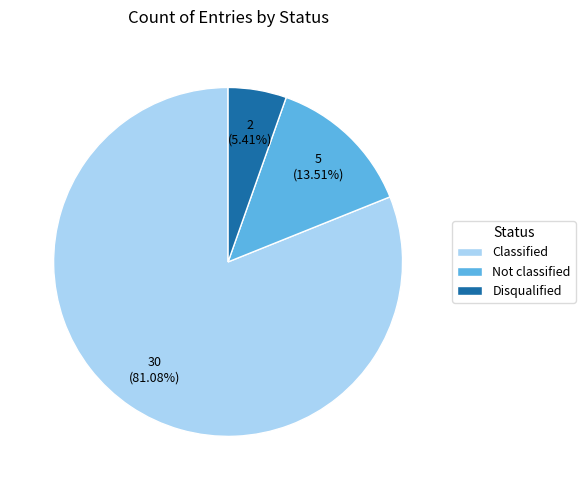

Rank the categories by value from highest to lowest.

Classified, Not classified, Disqualified